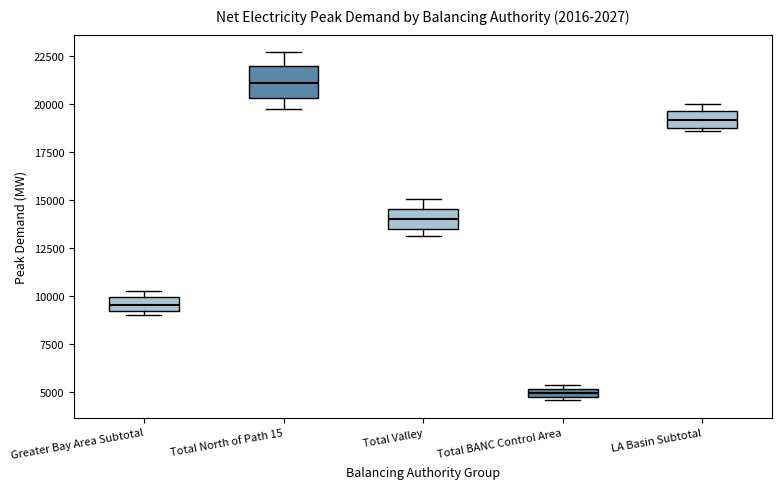

Comparing the boxes themselves (not the whiskers), which one is the tallest?

Total North of Path 15